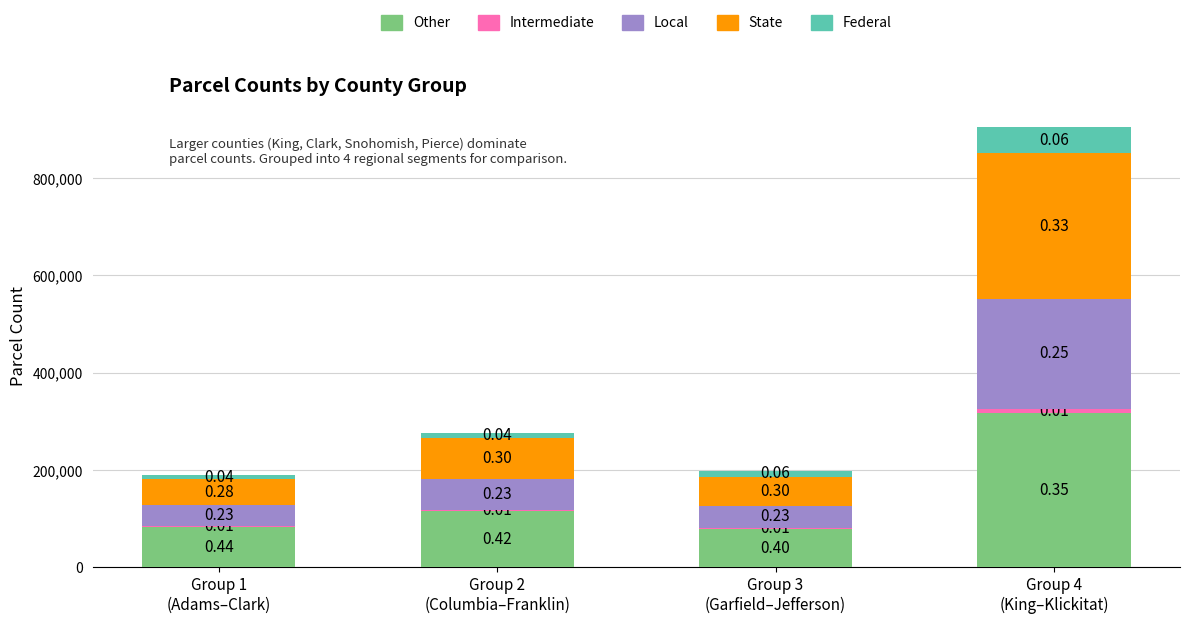

What is the difference between the Local values at Group 1
(Adams–Clark) and Group 4
(King–Klickitat)?

182925.6